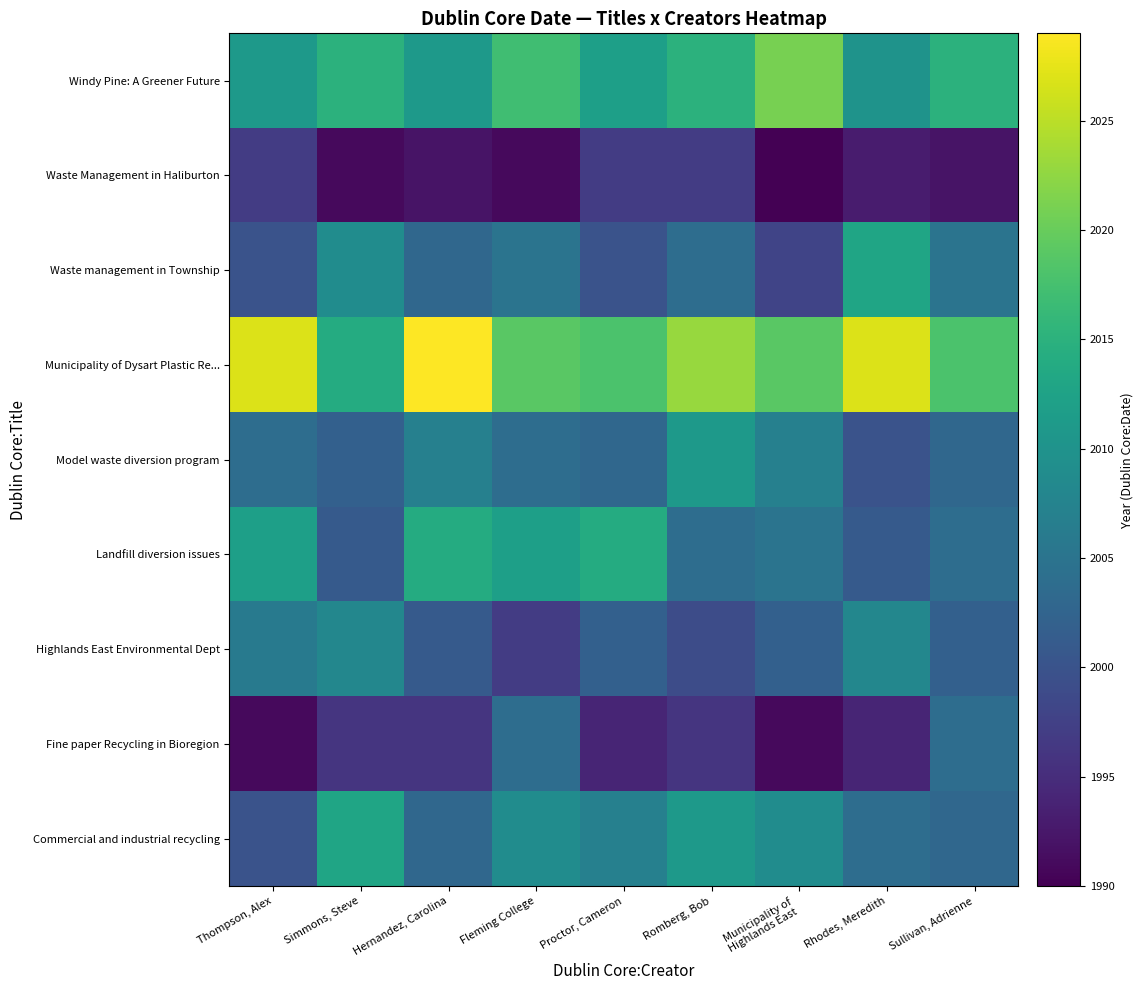

Reading left to right, what are all the values shown in this chart?

Windy Pine: A Greener Future: Thompson, Alex=2011	Simmons, Steve=2015	Hernandez, Carolina=2011	Fleming College=2017	Proctor, Cameron=2012	Romberg, Bob=2015	Municipality of
Highlands East=2021	Rhodes, Meredith=2010	Sullivan, Adrienne=2015
Waste Management in Haliburton: Thompson, Alex=1997	Simmons, Steve=1991	Hernandez, Carolina=1992	Fleming College=1991	Proctor, Cameron=1997	Romberg, Bob=1997	Municipality of
Highlands East=1990	Rhodes, Meredith=1993	Sullivan, Adrienne=1992
Waste management in Township: Thompson, Alex=2000	Simmons, Steve=2009	Hernandez, Carolina=2003	Fleming College=2005	Proctor, Cameron=2000	Romberg, Bob=2004	Municipality of
Highlands East=1998	Rhodes, Meredith=2013	Sullivan, Adrienne=2005
Municipality of Dysart Plastic Re...: Thompson, Alex=2027	Simmons, Steve=2014	Hernandez, Carolina=2029	Fleming College=2019	Proctor, Cameron=2018	Romberg, Bob=2023	Municipality of
Highlands East=2019	Rhodes, Meredith=2027	Sullivan, Adrienne=2018
Model waste diversion program: Thompson, Alex=2004	Simmons, Steve=2002	Hernandez, Carolina=2007	Fleming College=2004	Proctor, Cameron=2003	Romberg, Bob=2011	Municipality of
Highlands East=2007	Rhodes, Meredith=2000	Sullivan, Adrienne=2003
Landfill diversion issues: Thompson, Alex=2012	Simmons, Steve=2001	Hernandez, Carolina=2014	Fleming College=2012	Proctor, Cameron=2014	Romberg, Bob=2004	Municipality of
Highlands East=2005	Rhodes, Meredith=2001	Sullivan, Adrienne=2004
Highlands East Environmental Dept: Thompson, Alex=2006	Simmons, Steve=2008	Hernandez, Carolina=2001	Fleming College=1997	Proctor, Cameron=2002	Romberg, Bob=1999	Municipality of
Highlands East=2002	Rhodes, Meredith=2008	Sullivan, Adrienne=2002
Fine paper Recycling in Bioregion: Thompson, Alex=1991	Simmons, Steve=1996	Hernandez, Carolina=1996	Fleming College=2004	Proctor, Cameron=1994	Romberg, Bob=1996	Municipality of
Highlands East=1991	Rhodes, Meredith=1994	Sullivan, Adrienne=2004
Commercial and industrial recycling: Thompson, Alex=2000	Simmons, Steve=2013	Hernandez, Carolina=2003	Fleming College=2009	Proctor, Cameron=2007	Romberg, Bob=2011	Municipality of
Highlands East=2009	Rhodes, Meredith=2004	Sullivan, Adrienne=2003